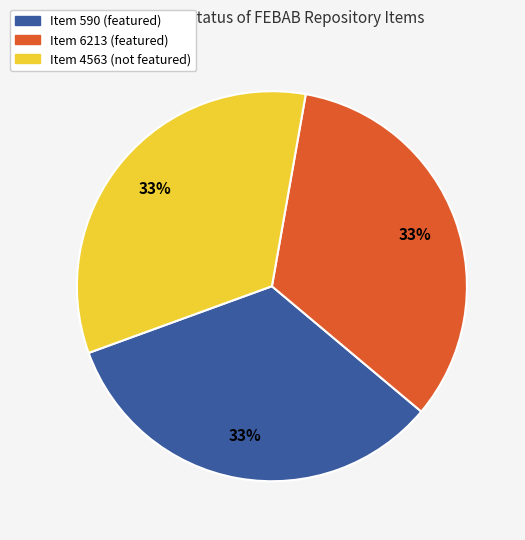

Does any single category account for the majority?

No